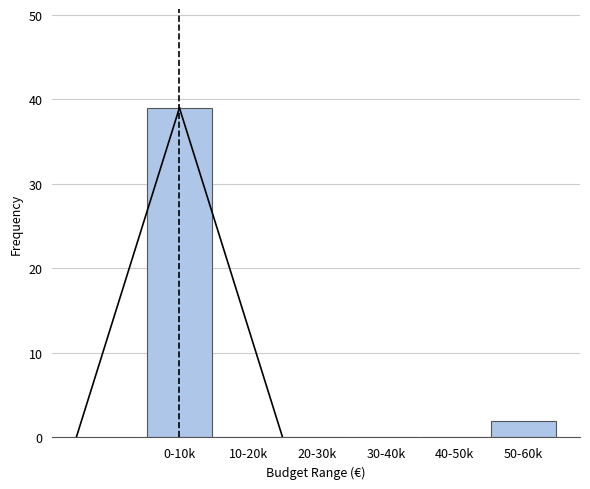

Reading left to right, list all the values displayed in this chart.

0-10k=39	10-20k=0	20-30k=0	30-40k=0	40-50k=0	50-60k=2